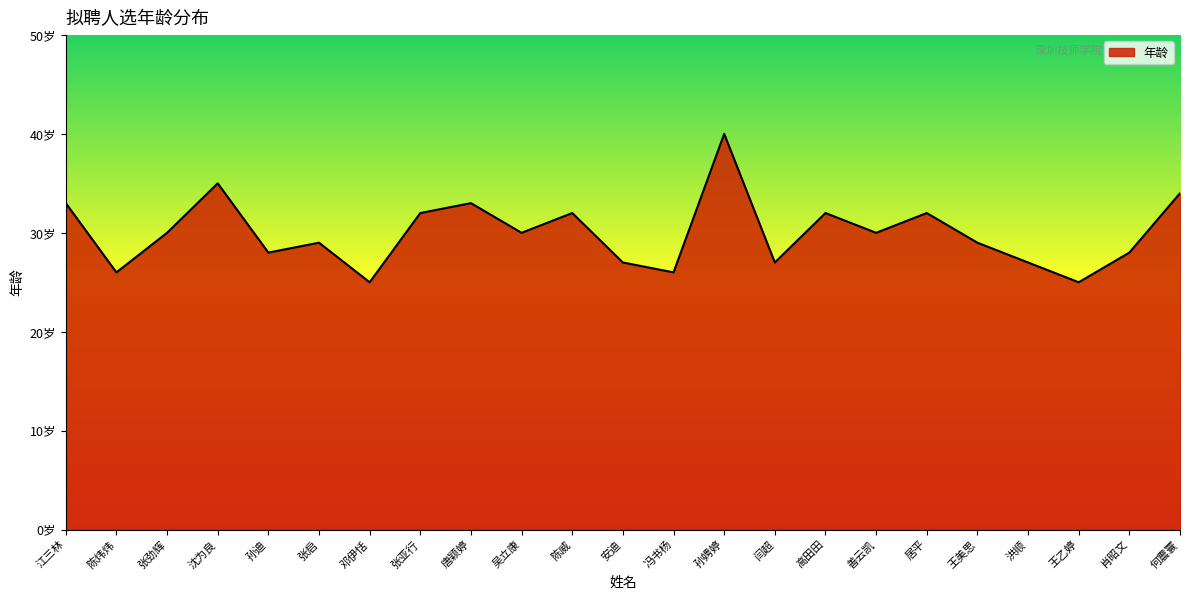

What is the difference between the second highest and minimum values?

10